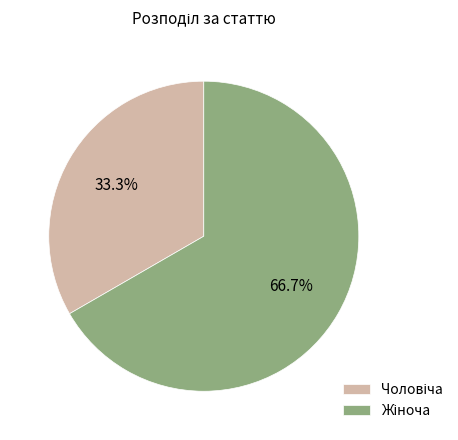

Does any single category account for the majority?

Yes